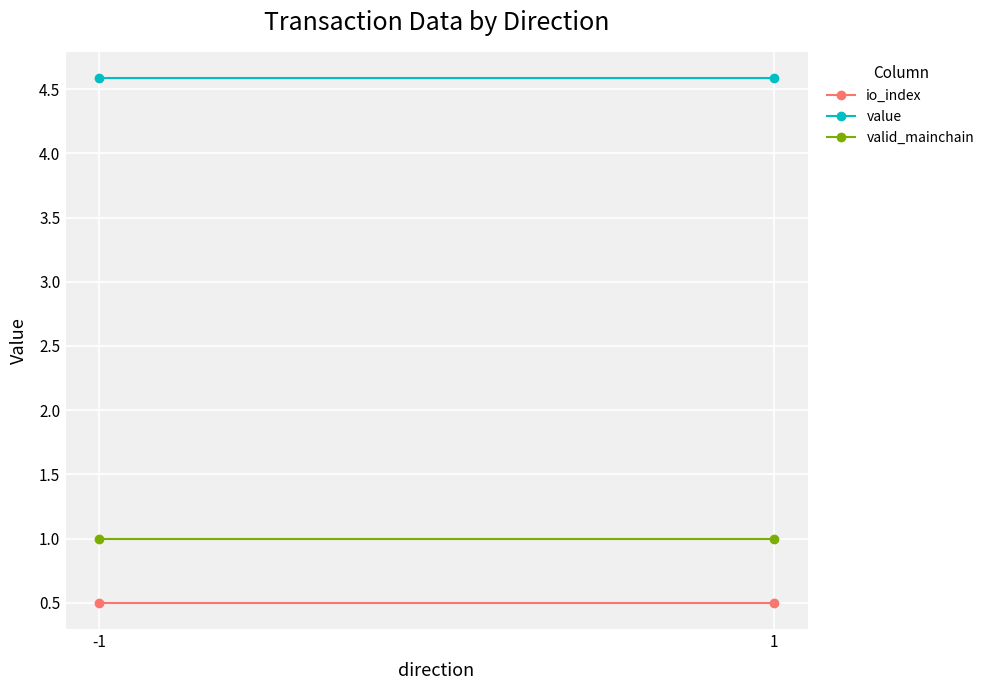

Rank the categories by io_index value from lowest to highest.

-1, 1